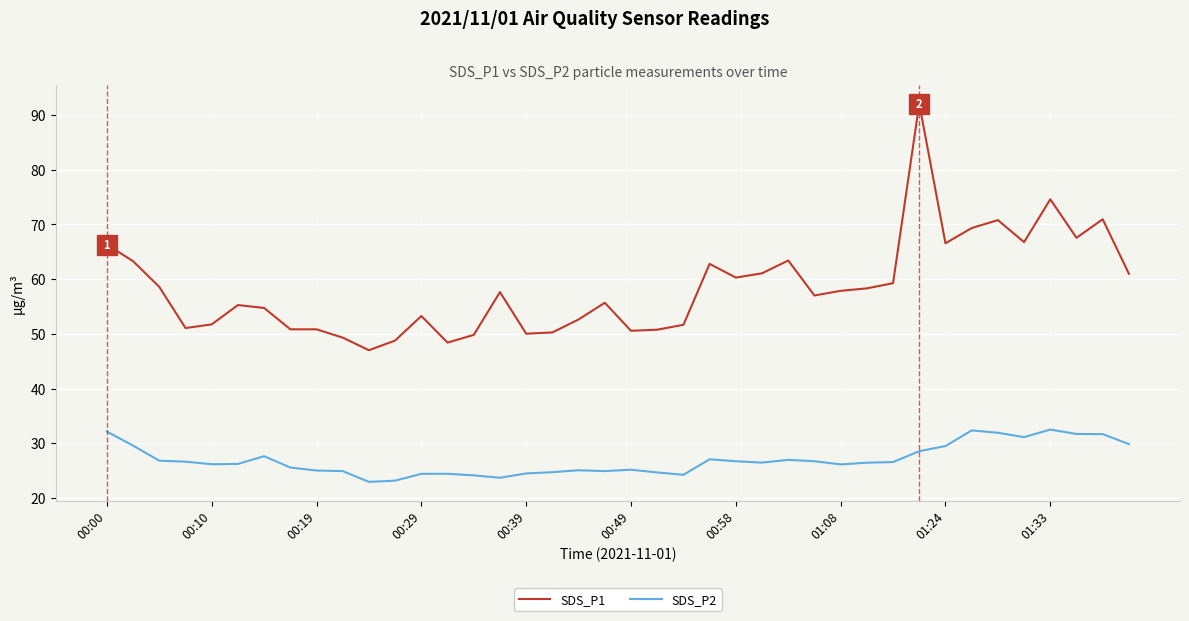

List the series in order of their overall mean, highest first.

SDS_P1, SDS_P2